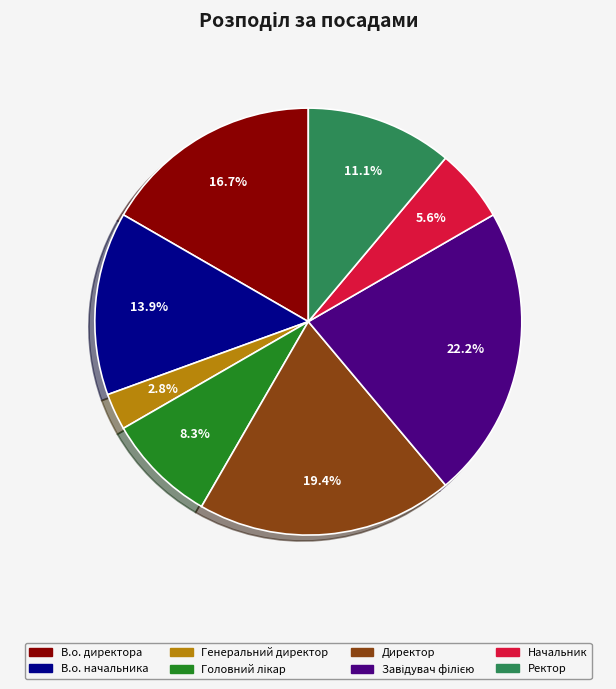

To the nearest percent, what portion does Начальник represent?

6%